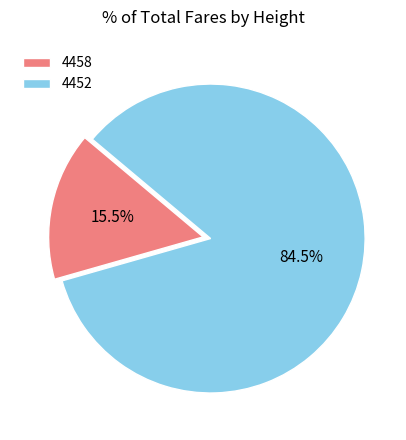

Which slice is the smallest?

4458